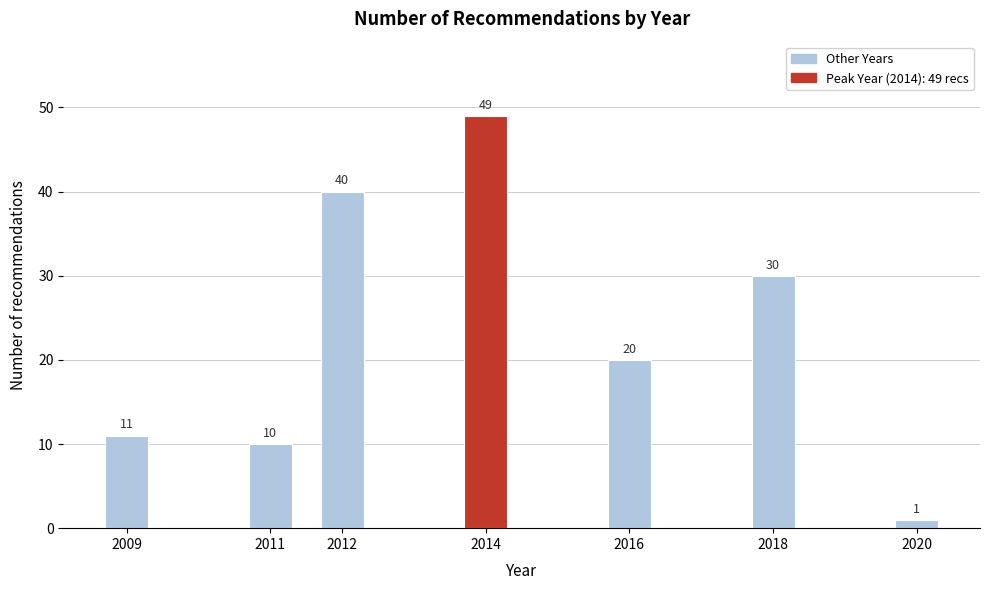

Reading right to left, transcribe all the data shown in this chart.

2020=1	2018=30	2016=20	2014=49	2012=40	2011=10	2009=11